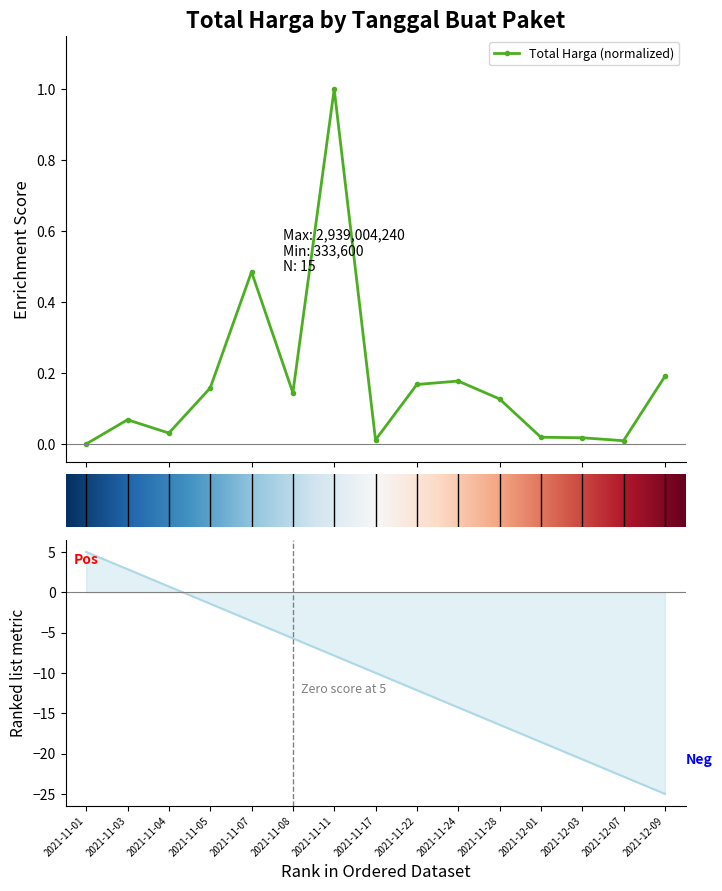

What is the label of the 12th point from the right?

2021-11-05